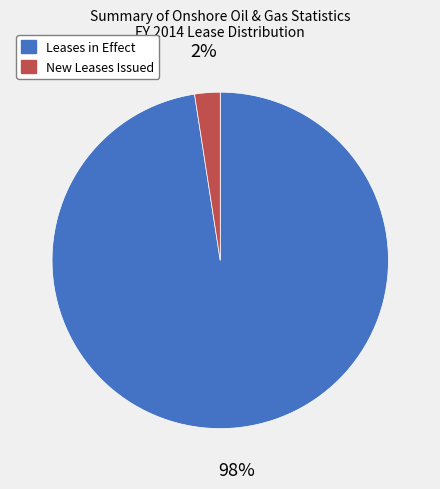

What is the largest slice in the pie chart?

Leases in Effect